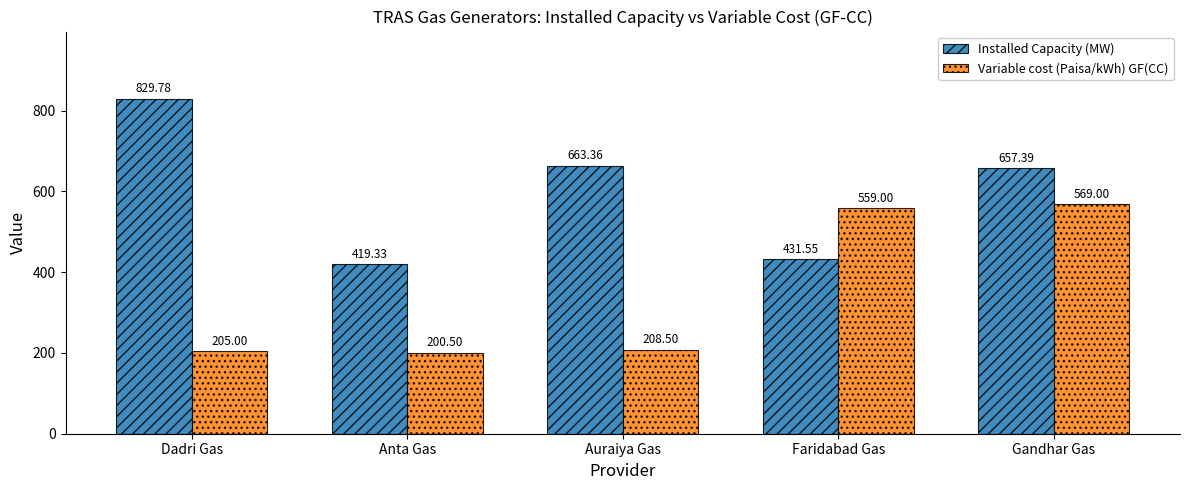

At which label does Installed Capacity (MW) first exceed 657?

Dadri Gas